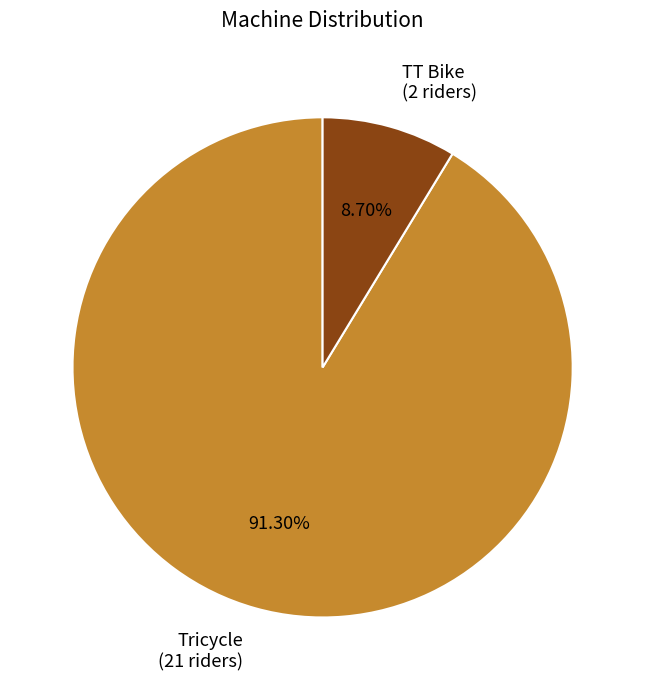

What is the ratio of the value at Tricycle to the value at TT Bike?

10.5